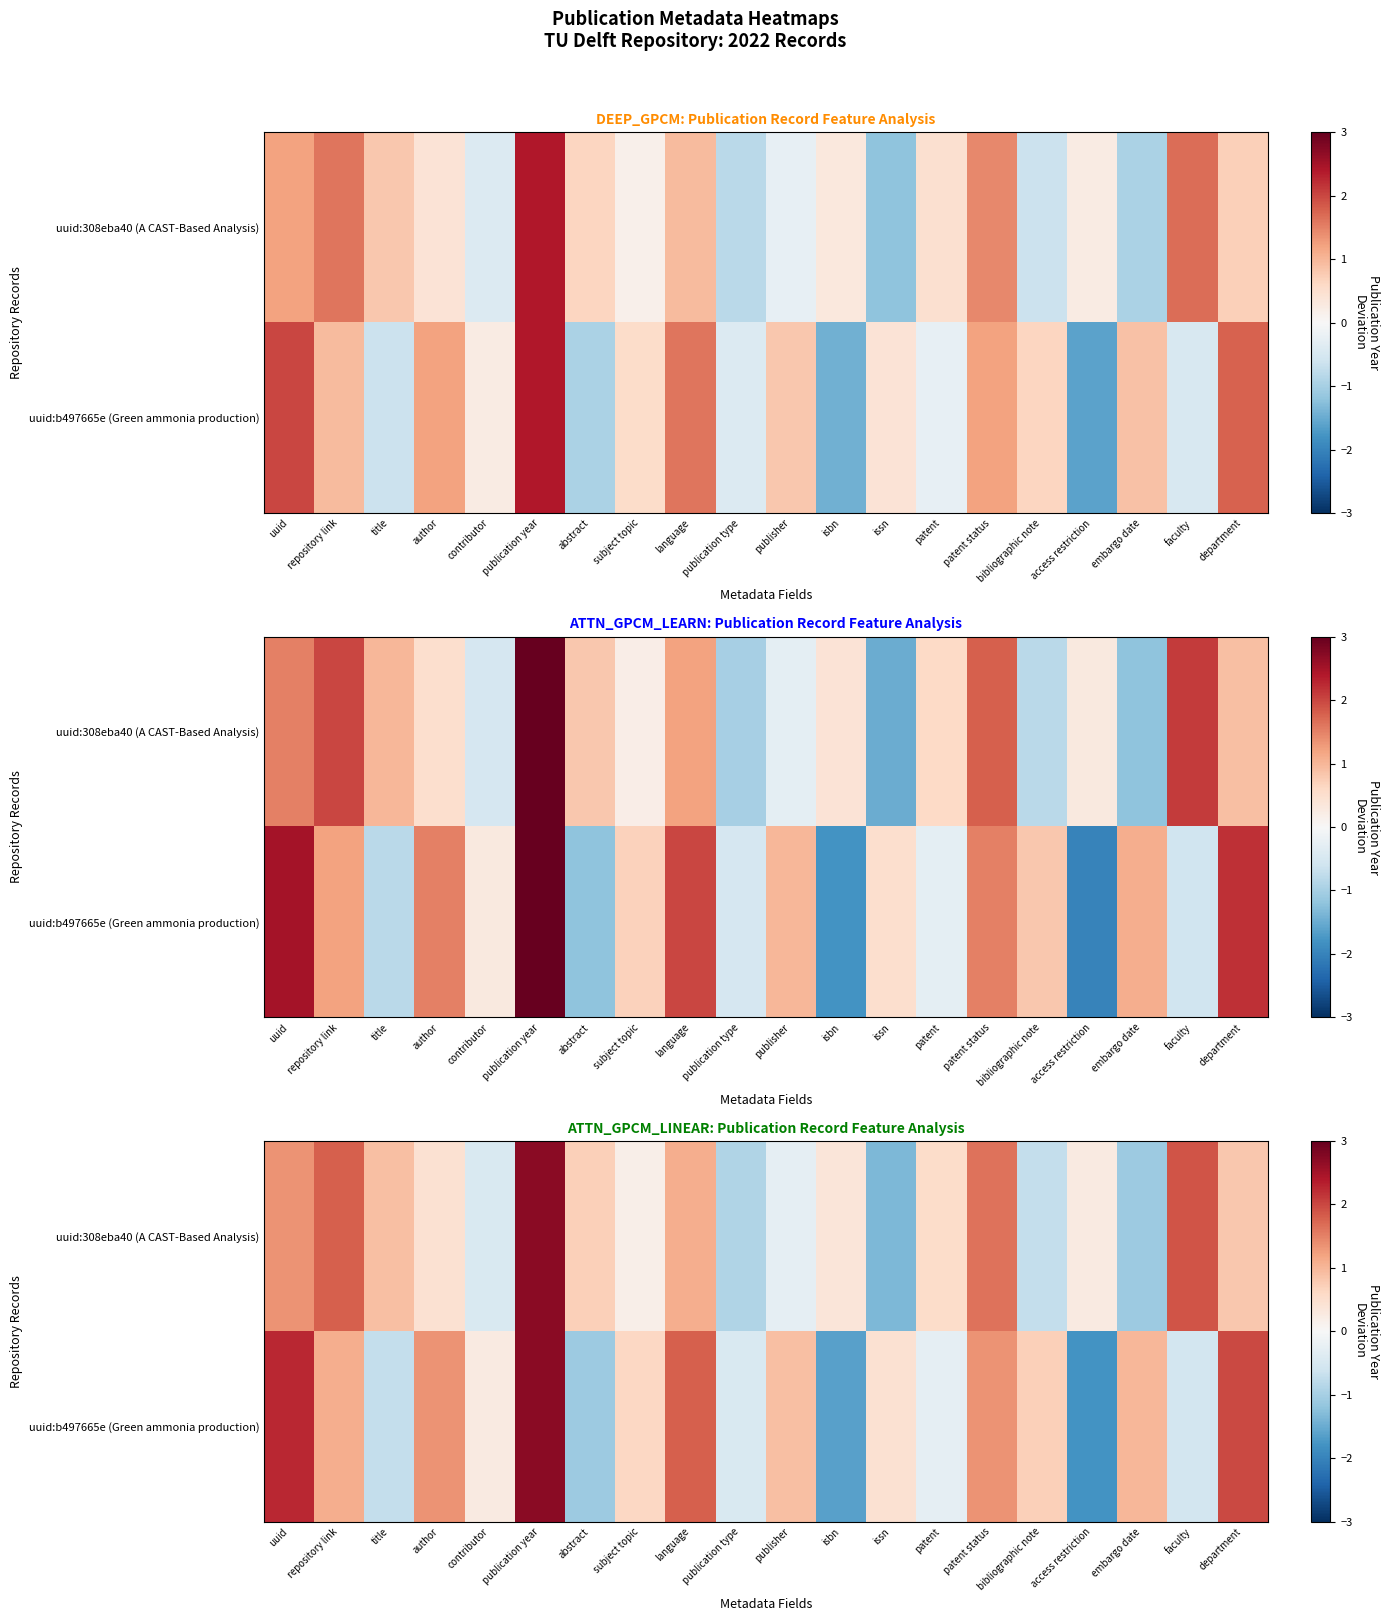

At how many categories does at least one series exceed 2?

2